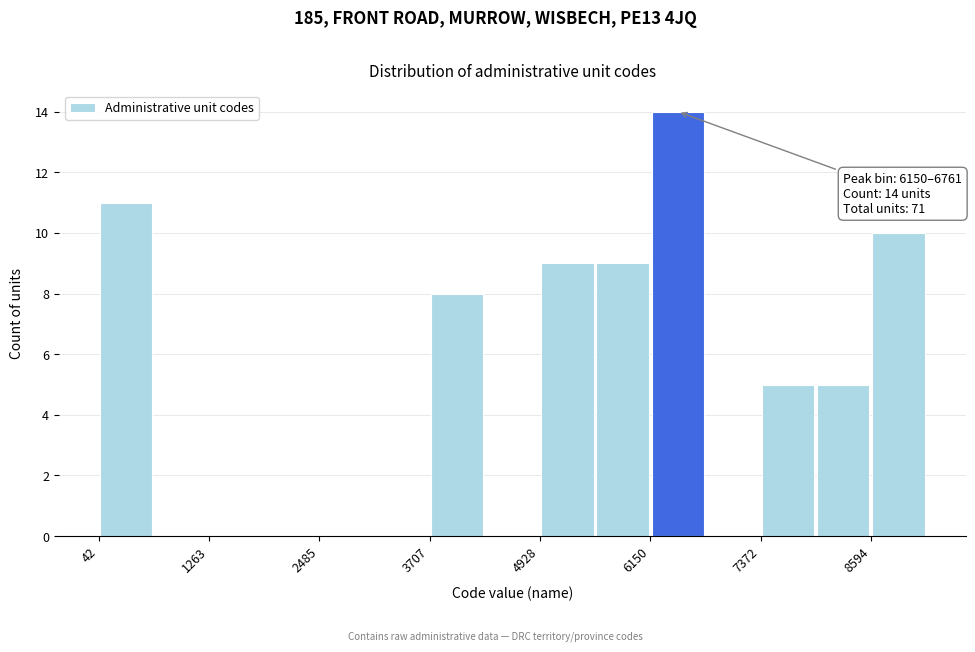

Around what value on the x-axis is the tallest bar? Give the approximate position of its centre, as read against the axis.

6400